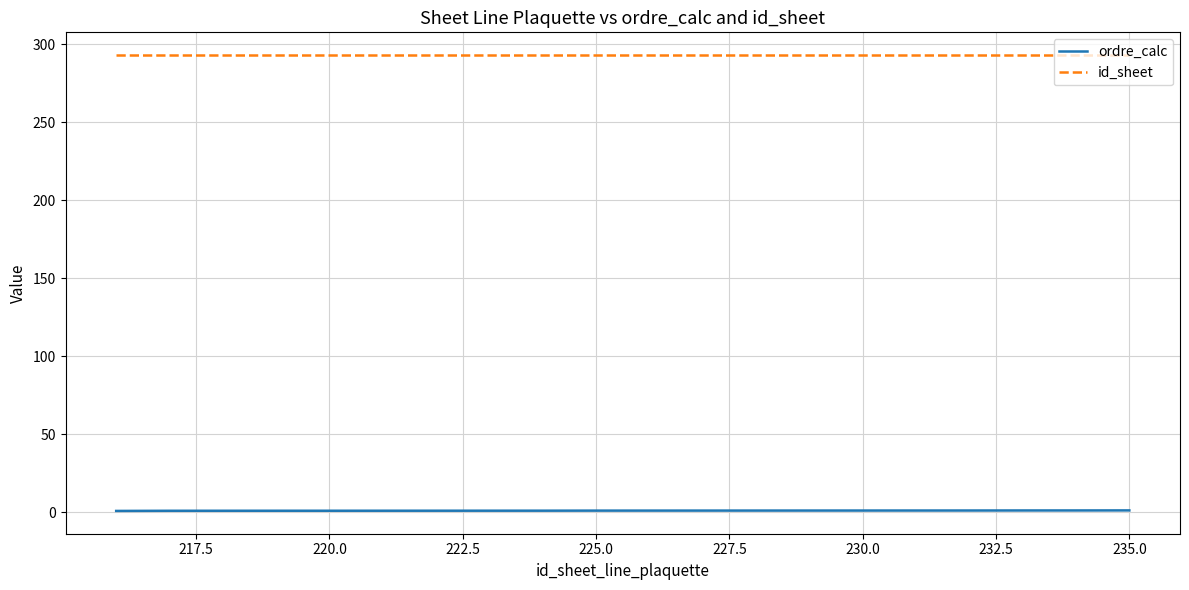

Which series has the largest total across all categories?

id_sheet